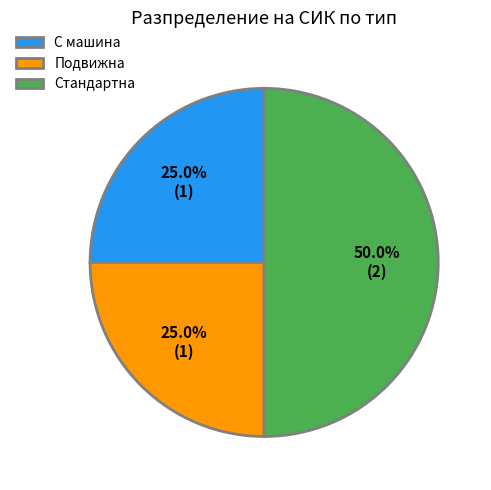

Approximately how many times larger is the value at Подвижна compared to С машина?

1.0